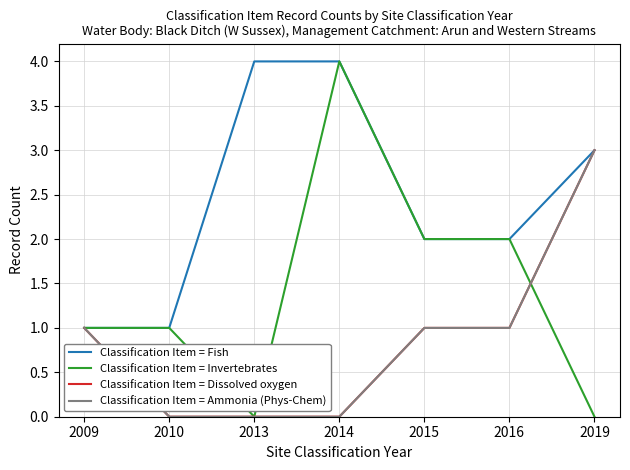

What is the value of the Classification Item = Invertebrates point at the 6th from the left?

2